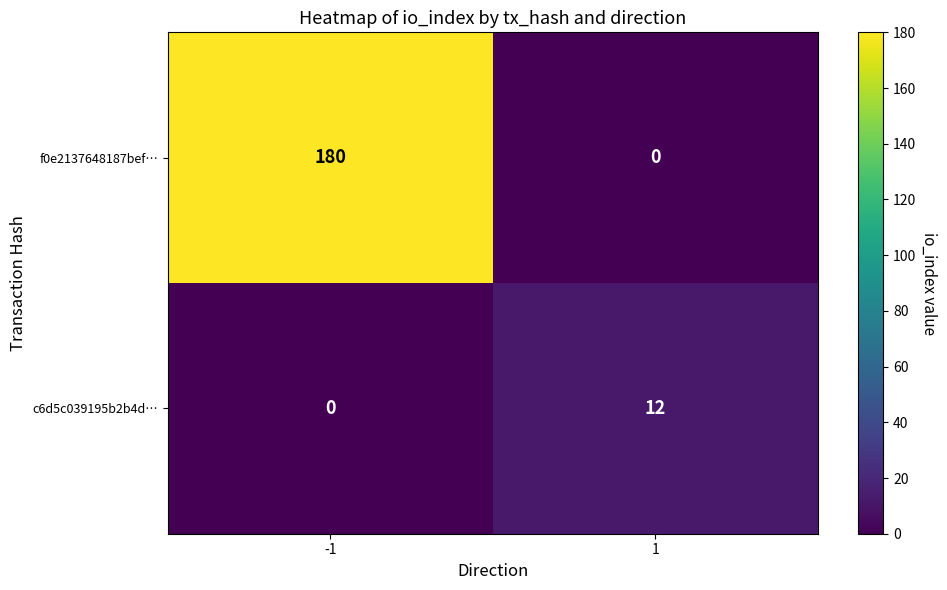

How many distinct data groups are displayed?

2